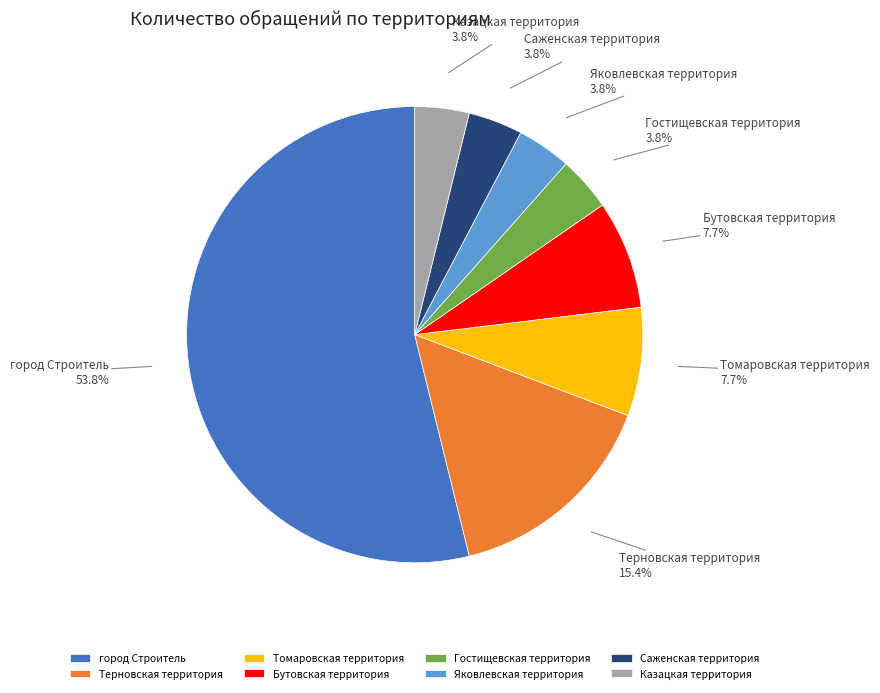

The Казацкая территория slice represents 4% of the pie. True or false?

True